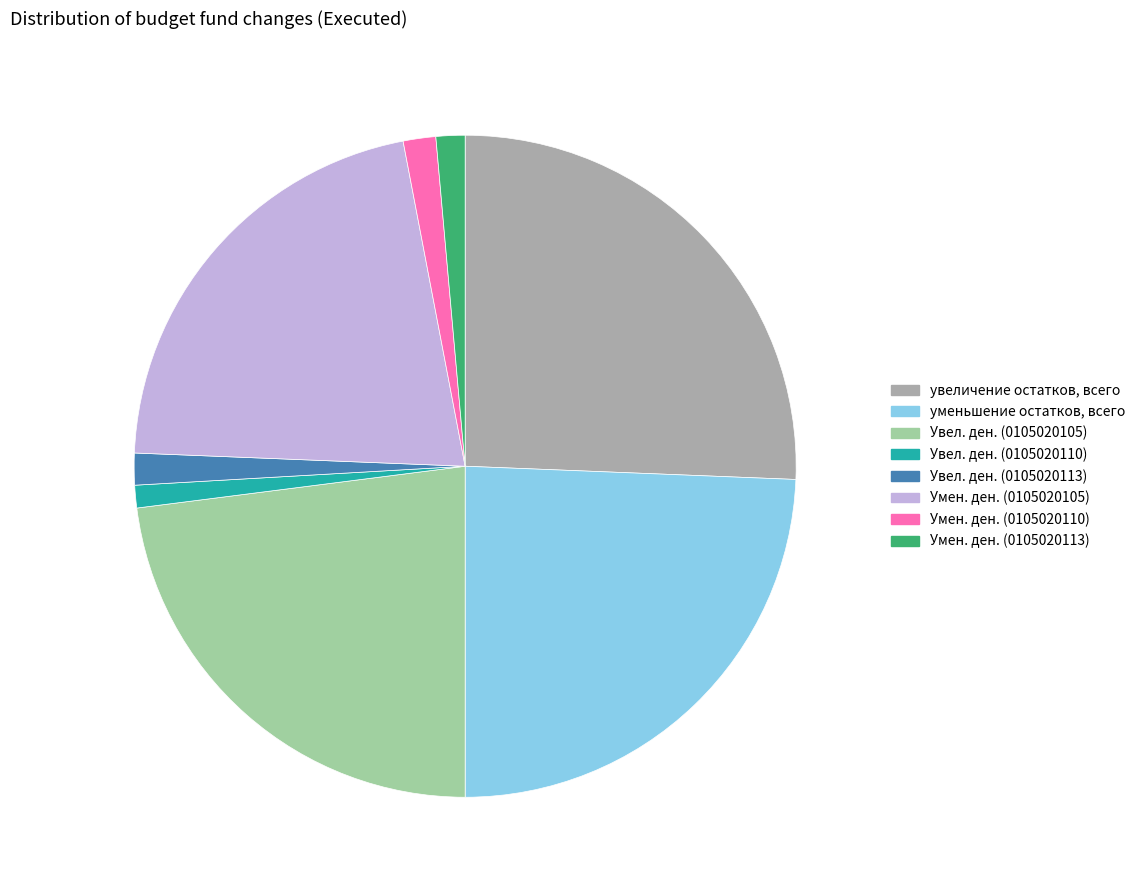

Does any single category account for the majority?

No